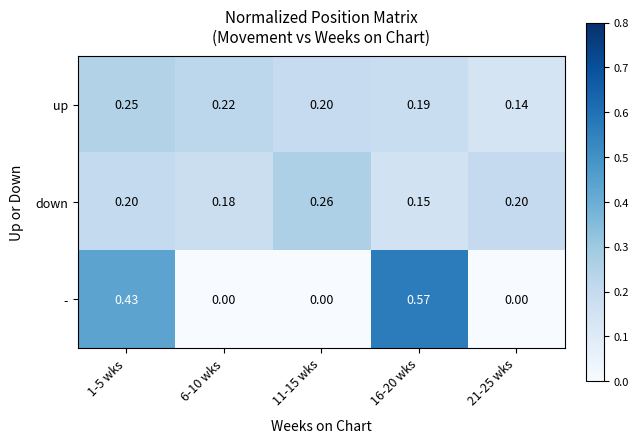

Which series has the largest range (max minus min)?

-